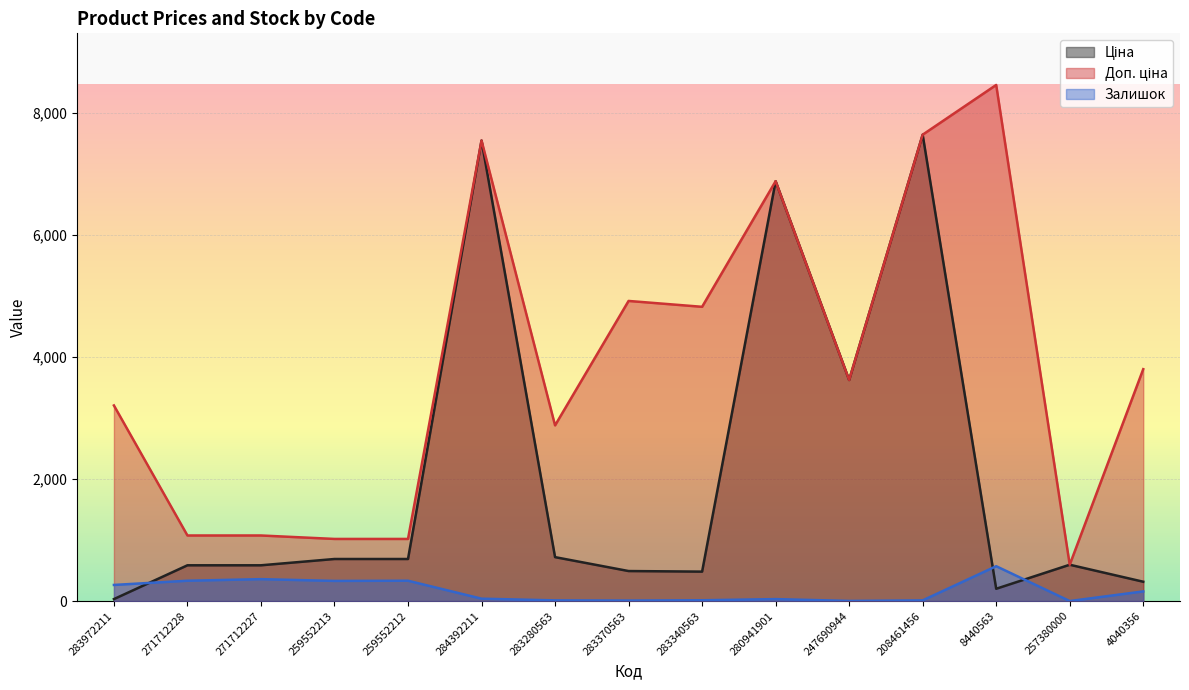

List the labels in order of Доп. ціна value, largest first.

8440563, 208461456, 284392211, 280941901, 283370563, 283340563, 4040356, 247690944, 283972211, 283280563, 271712228, 271712227, 259552213, 259552212, 257380000